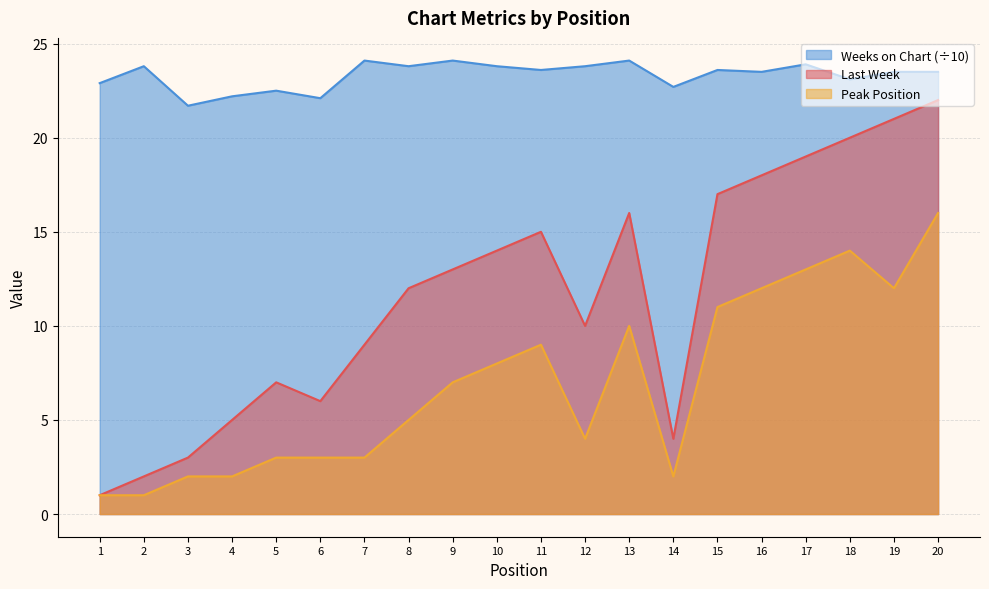

What is the value of the Last Week point at the 19th from the left?

21.0